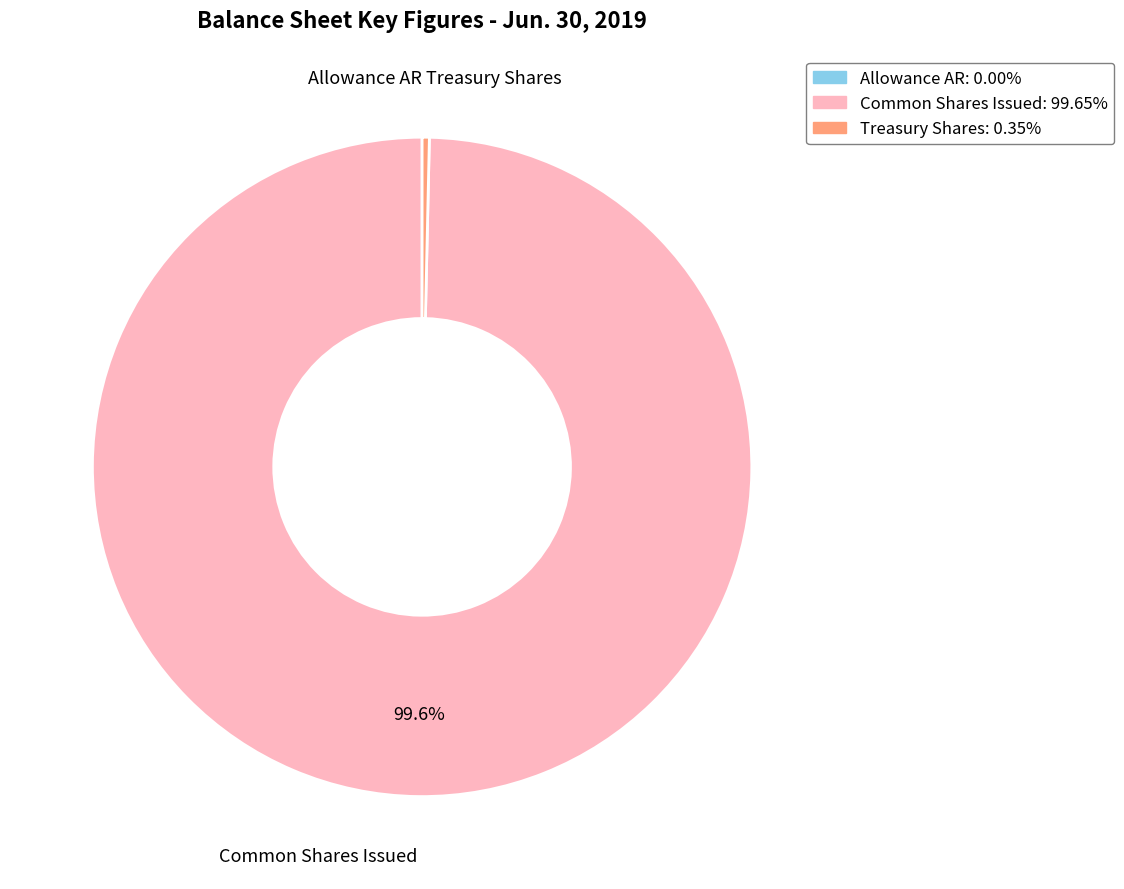

Is there a majority slice in this chart?

Yes